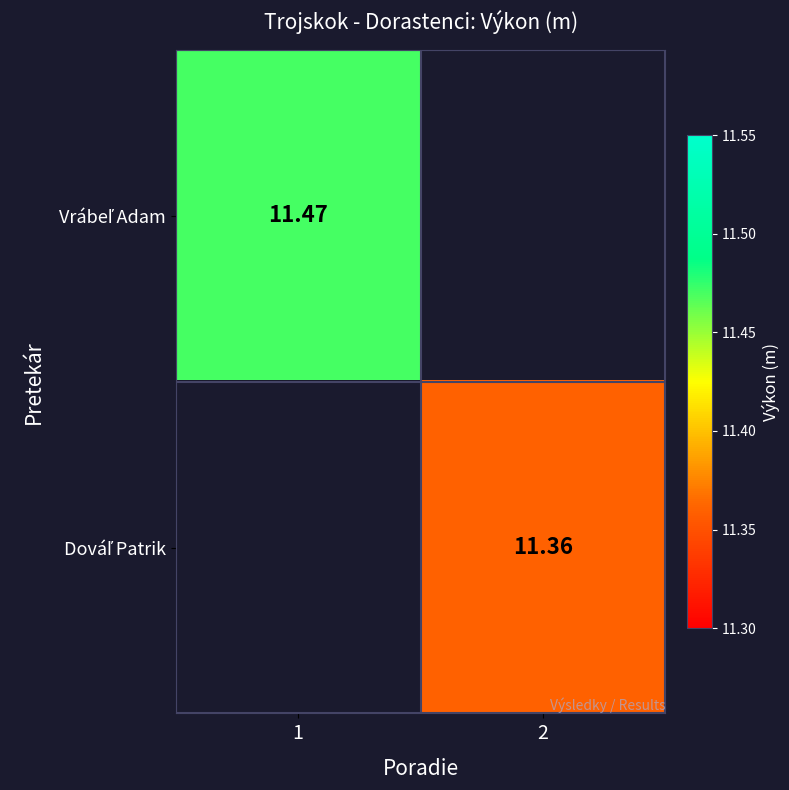

What is the lowest value of the Vrábeľ Adam series?

11.5